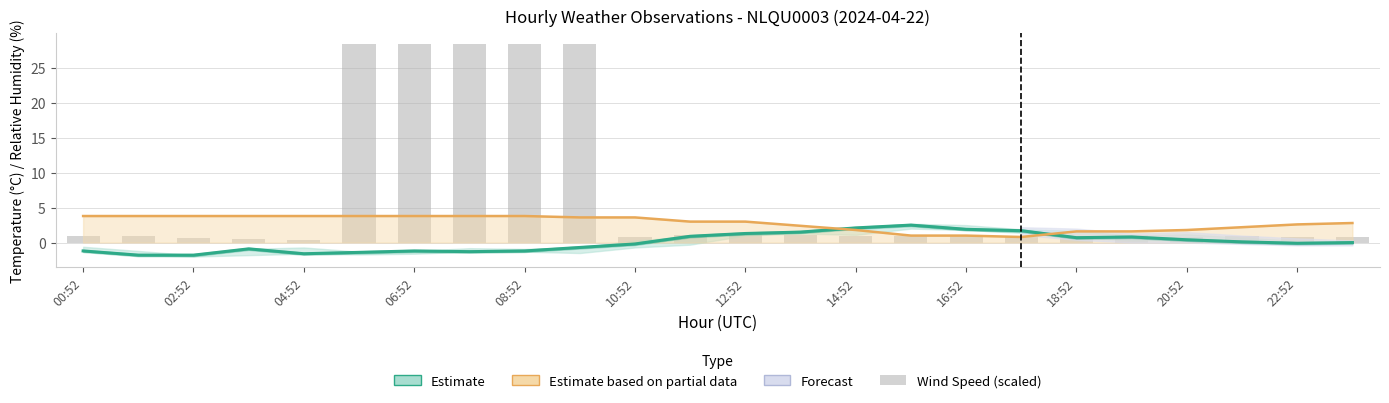

What position from the left is 22:52?

12